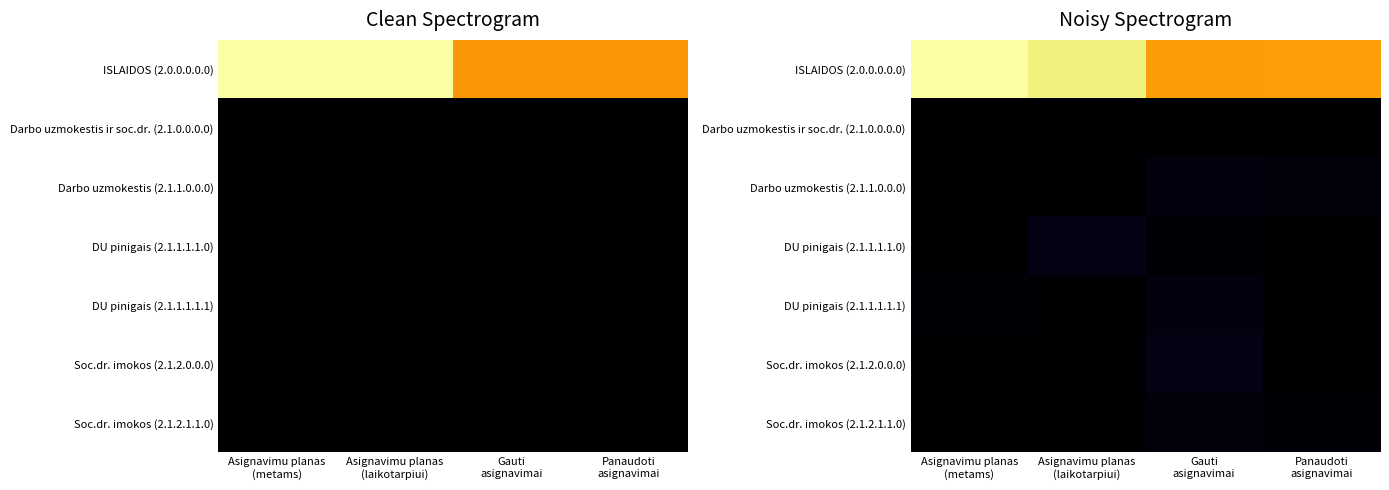

Which series has the widest spread of values?

ISLAIDOS (2.0.0.0.0.0)